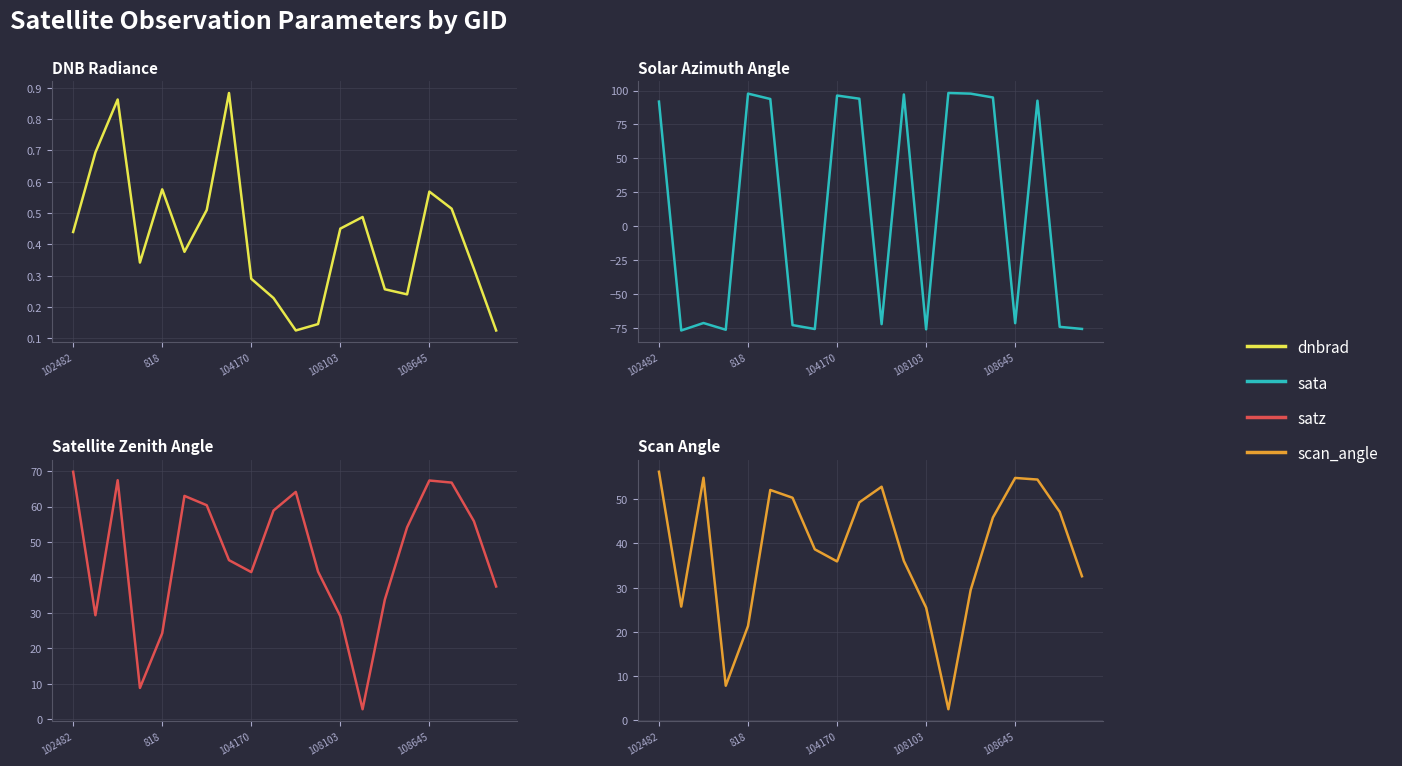

Which series changed the most between 818 and 11?

sata